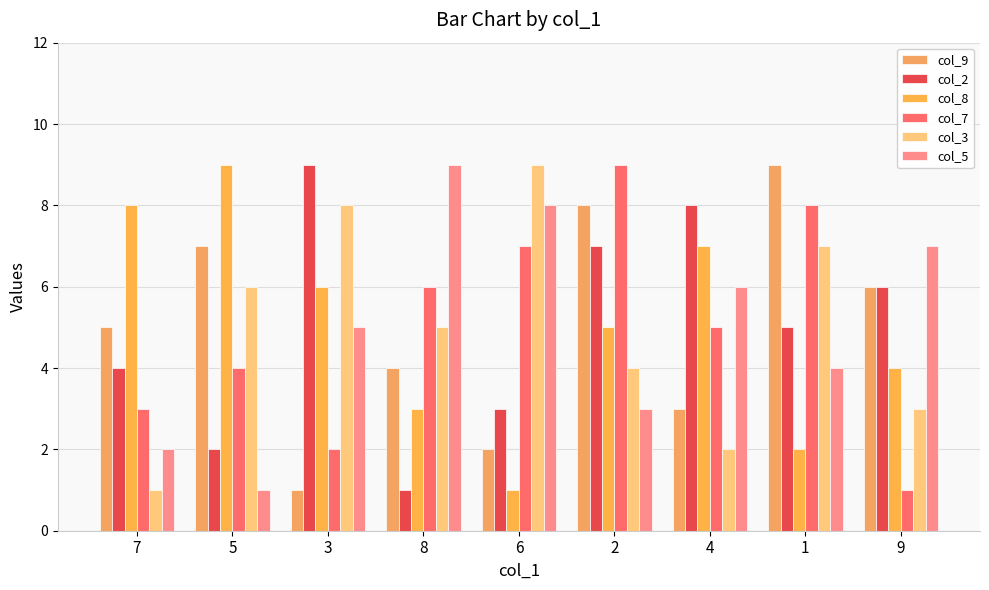

Rank the categories by col_2 value from lowest to highest.

8, 5, 6, 7, 1, 9, 2, 4, 3